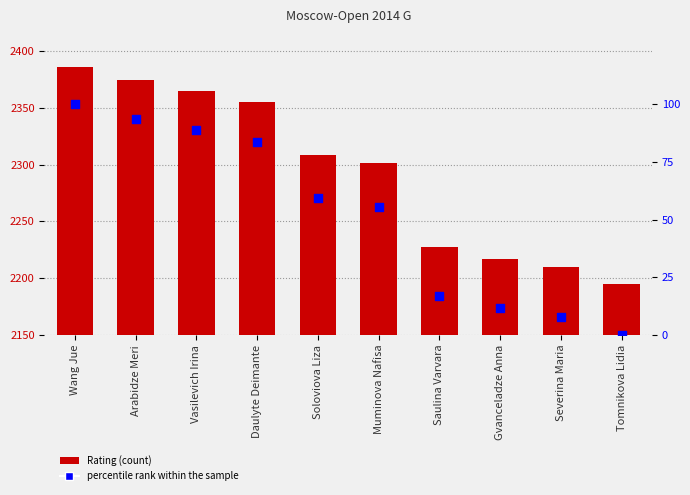

Which series has the largest Y range (max minus min)?

Rating